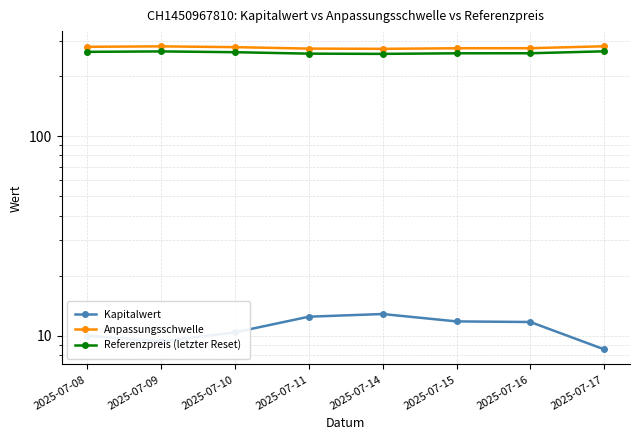

At which category is the sum across all series the highest?

2025-07-09